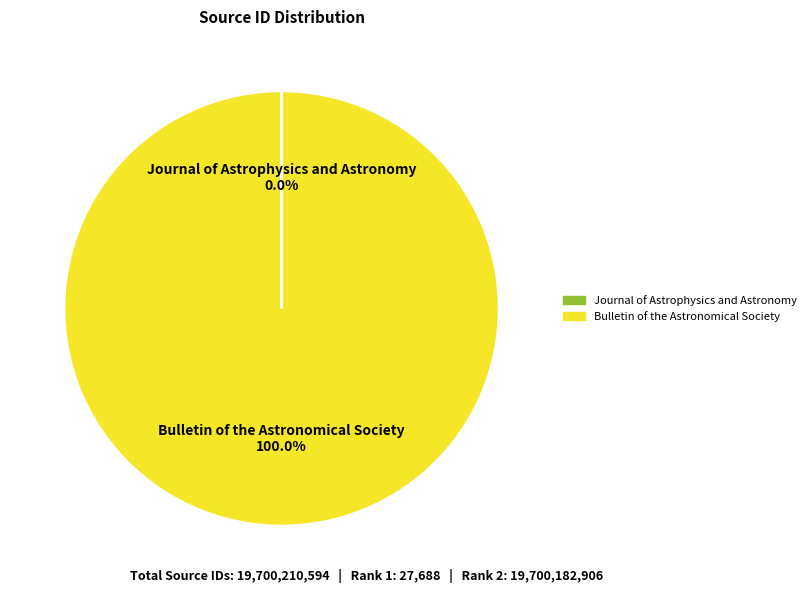

True or false: Bulletin of the Astronomical Society accounts for 88% of the total.

False